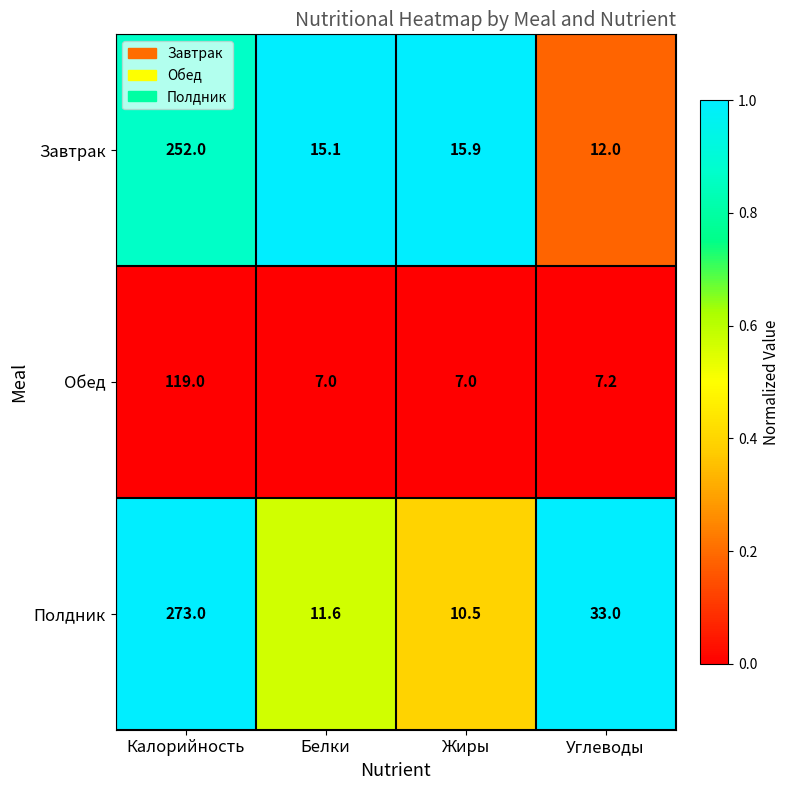

List the series in order of their peak value, highest first.

Полдник, Завтрак, Обед